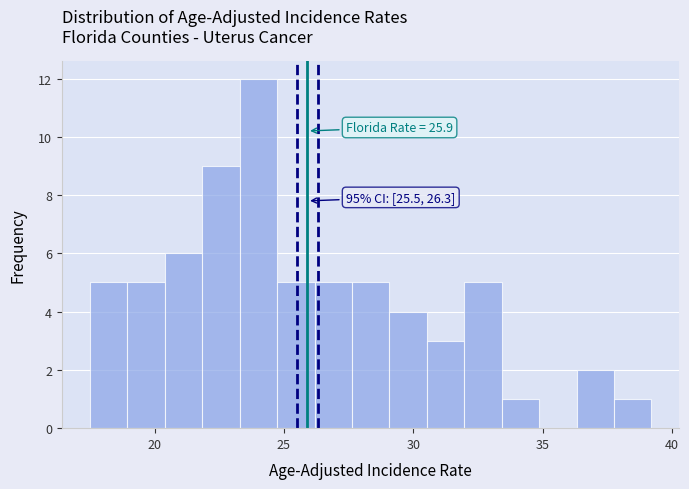

Read against the x-axis, roughly where is the centre of the tallest bar?

24.0